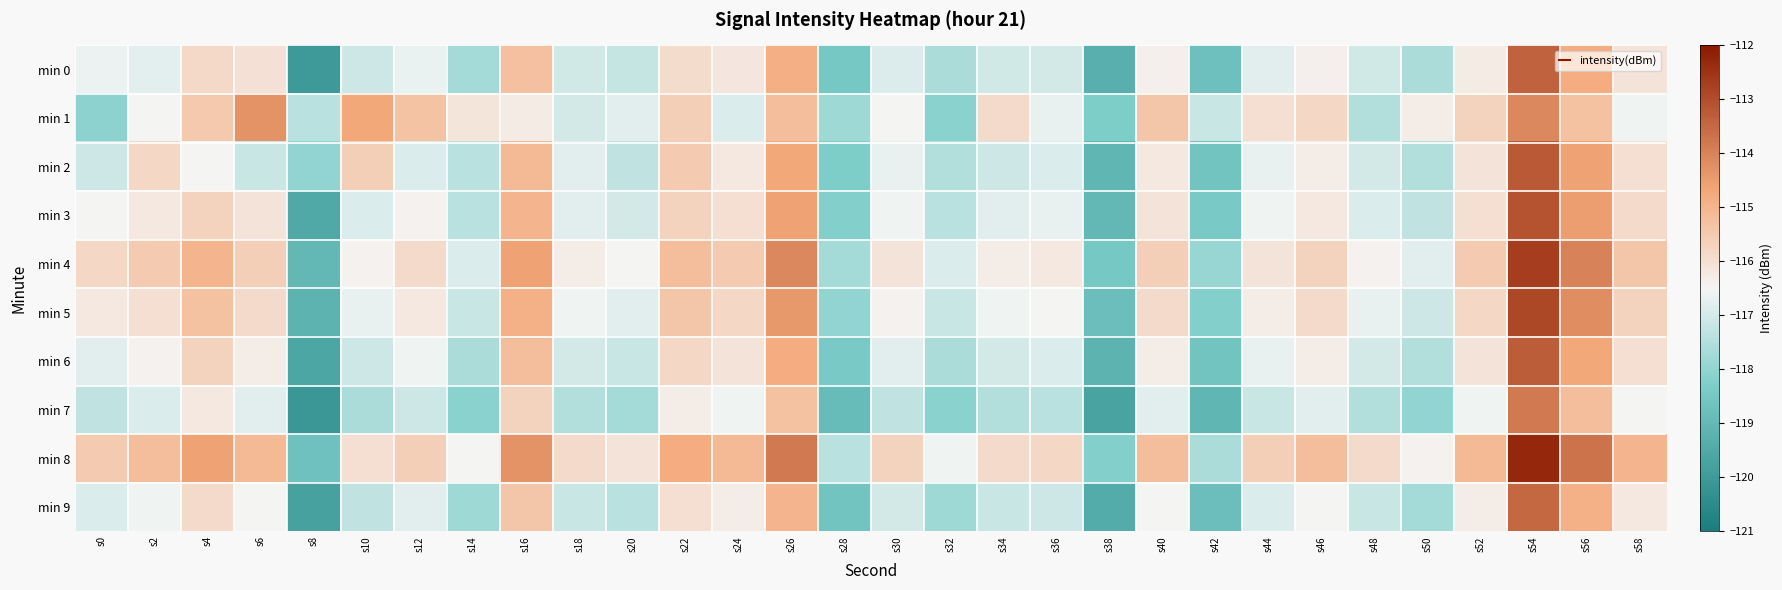

Reading right to left, transcribe all the data shown in this chart.

min 0: s58=-116.1	s56=-114.8	s54=-113.4	s52=-116.3	s50=-117.6	s48=-117.0	s46=-116.4	s44=-116.8	s42=-118.7	s40=-116.4	s38=-119.3	s36=-117.0	s34=-117.0	s32=-117.6	s30=-116.9	s28=-118.5	s26=-114.9	s24=-116.2	s22=-115.9	s20=-117.2	s18=-117.0	s16=-115.3	s14=-117.7	s12=-116.7	s10=-117.1	s8=-120.0	s6=-116.0	s4=-115.9	s2=-116.8	s0=-116.6
min 1: s58=-116.6	s56=-115.3	s54=-114.1	s52=-115.7	s50=-116.3	s48=-117.5	s46=-115.8	s44=-116.0	s42=-117.2	s40=-115.4	s38=-118.3	s36=-116.7	s34=-115.9	s32=-118.1	s30=-116.5	s28=-117.8	s26=-115.2	s24=-116.9	s22=-115.6	s20=-116.8	s18=-117.0	s16=-116.3	s14=-116.1	s12=-115.3	s10=-114.7	s8=-117.4	s6=-114.3	s4=-115.5	s2=-116.5	s0=-118.1
min 2: s58=-116.0	s56=-114.6	s54=-113.2	s52=-116.1	s50=-117.5	s48=-117.0	s46=-116.3	s44=-116.7	s42=-118.6	s40=-116.2	s38=-119.1	s36=-116.9	s34=-117.1	s32=-117.5	s30=-116.7	s28=-118.3	s26=-114.7	s24=-116.2	s22=-115.5	s20=-117.3	s18=-116.8	s16=-115.1	s14=-117.4	s12=-116.9	s10=-115.6	s8=-118.0	s6=-117.2	s4=-116.5	s2=-115.8	s0=-117.1
min 3: s58=-115.9	s56=-114.5	s54=-113.1	s52=-116.0	s50=-117.3	s48=-116.9	s46=-116.2	s44=-116.6	s42=-118.4	s40=-116.1	s38=-119.0	s36=-116.7	s34=-116.8	s32=-117.4	s30=-116.6	s28=-118.2	s26=-114.6	s24=-116.0	s22=-115.7	s20=-117.0	s18=-116.8	s16=-115.0	s14=-117.4	s12=-116.4	s10=-116.9	s8=-119.5	s6=-116.1	s4=-115.7	s2=-116.2	s0=-116.5
min 4: s58=-115.4	s56=-114.0	s54=-112.7	s52=-115.5	s50=-116.8	s48=-116.4	s46=-115.7	s44=-116.1	s42=-117.9	s40=-115.6	s38=-118.5	s36=-116.2	s34=-116.3	s32=-116.9	s30=-116.1	s28=-117.7	s26=-114.1	s24=-115.5	s22=-115.2	s20=-116.5	s18=-116.3	s16=-114.6	s14=-116.9	s12=-115.9	s10=-116.4	s8=-119.0	s6=-115.6	s4=-115.0	s2=-115.5	s0=-115.8
min 5: s58=-115.7	s56=-114.2	s54=-112.9	s52=-115.8	s50=-117.1	s48=-116.7	s46=-115.9	s44=-116.3	s42=-118.2	s40=-115.9	s38=-118.8	s36=-116.5	s34=-116.6	s32=-117.2	s30=-116.4	s28=-118.0	s26=-114.4	s24=-115.8	s22=-115.4	s20=-116.8	s18=-116.6	s16=-114.9	s14=-117.2	s12=-116.2	s10=-116.7	s8=-119.2	s6=-115.9	s4=-115.3	s2=-116.0	s0=-116.2
min 6: s58=-116.0	s56=-114.7	s54=-113.3	s52=-116.1	s50=-117.5	s48=-117.0	s46=-116.3	s44=-116.7	s42=-118.6	s40=-116.3	s38=-119.2	s36=-116.9	s34=-117.0	s32=-117.6	s30=-116.8	s28=-118.4	s26=-114.8	s24=-116.1	s22=-115.8	s20=-117.2	s18=-117.0	s16=-115.2	s14=-117.6	s12=-116.6	s10=-117.1	s8=-119.6	s6=-116.3	s4=-115.7	s2=-116.4	s0=-116.8
min 7: s58=-116.5	s56=-115.2	s54=-113.8	s52=-116.6	s50=-118.0	s48=-117.5	s46=-116.8	s44=-117.2	s42=-119.1	s40=-116.8	s38=-119.7	s36=-117.4	s34=-117.5	s32=-118.1	s30=-117.3	s28=-118.9	s26=-115.3	s24=-116.6	s22=-116.3	s20=-117.7	s18=-117.5	s16=-115.7	s14=-118.1	s12=-117.1	s10=-117.6	s8=-120.1	s6=-116.8	s4=-116.2	s2=-116.9	s0=-117.3
min 8: s58=-115.0	s56=-113.7	s54=-112.3	s52=-115.1	s50=-116.4	s48=-115.9	s46=-115.2	s44=-115.6	s42=-117.6	s40=-115.2	s38=-118.2	s36=-115.8	s34=-115.9	s32=-116.6	s30=-115.7	s28=-117.4	s26=-113.8	s24=-115.1	s22=-114.8	s20=-116.1	s18=-115.9	s16=-114.3	s14=-116.5	s12=-115.6	s10=-116.0	s8=-118.7	s6=-115.1	s4=-114.6	s2=-115.2	s0=-115.5
min 9: s58=-116.2	s56=-114.9	s54=-113.5	s52=-116.3	s50=-117.7	s48=-117.2	s46=-116.5	s44=-116.9	s42=-118.8	s40=-116.5	s38=-119.4	s36=-117.1	s34=-117.2	s32=-117.8	s30=-117.0	s28=-118.6	s26=-115.0	s24=-116.3	s22=-116.0	s20=-117.4	s18=-117.2	s16=-115.4	s14=-117.8	s12=-116.8	s10=-117.3	s8=-119.8	s6=-116.5	s4=-115.9	s2=-116.6	s0=-116.9